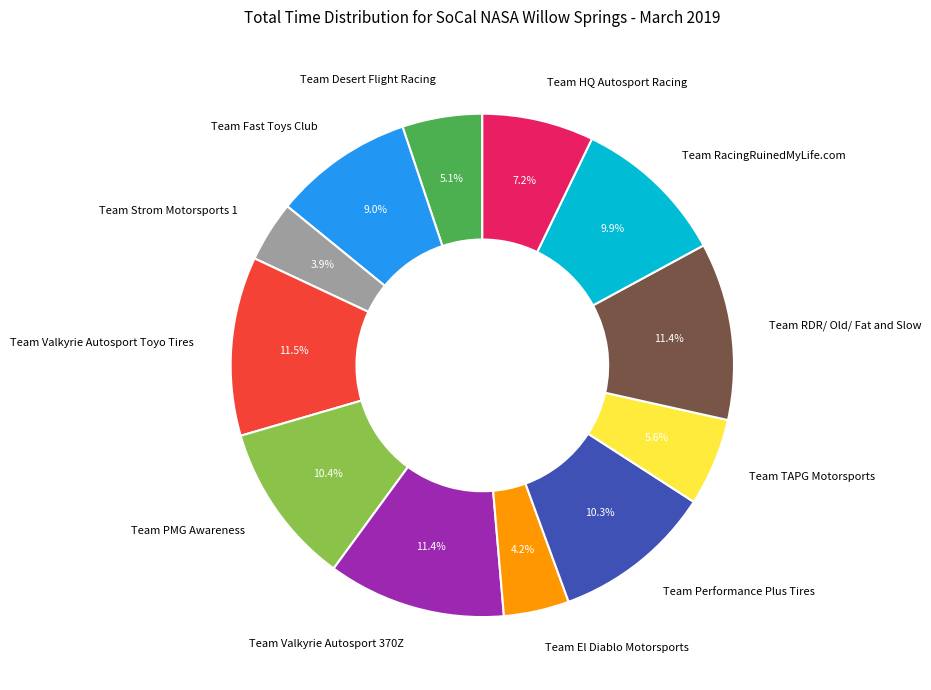

Combined, what portion of the pie is Team Fast Toys Club and Team PMG Awareness?

19.4%